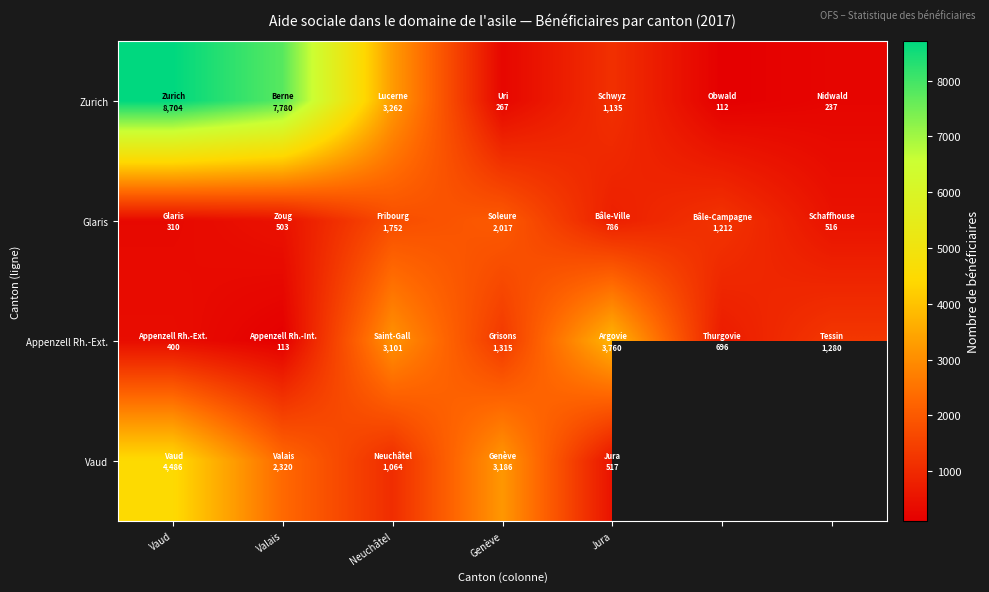

How many categories are shown in the chart?

7